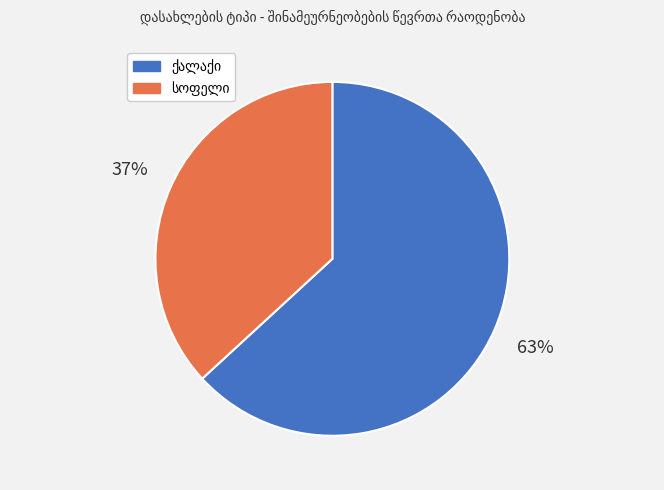

To the nearest percent, what is the difference between the largest and smallest slice percentages?

26%